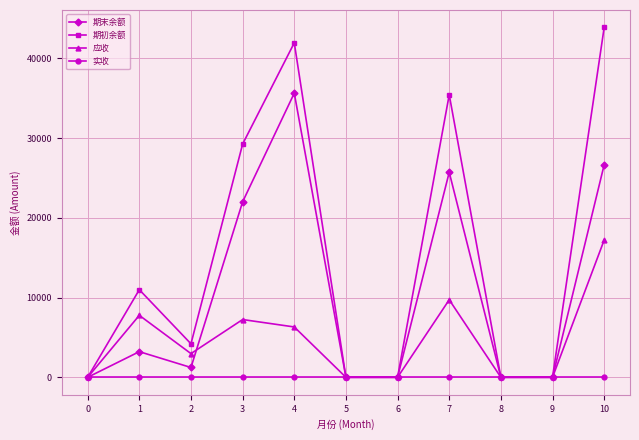

Between 1 and 9, which series saw the biggest shift?

期初余额